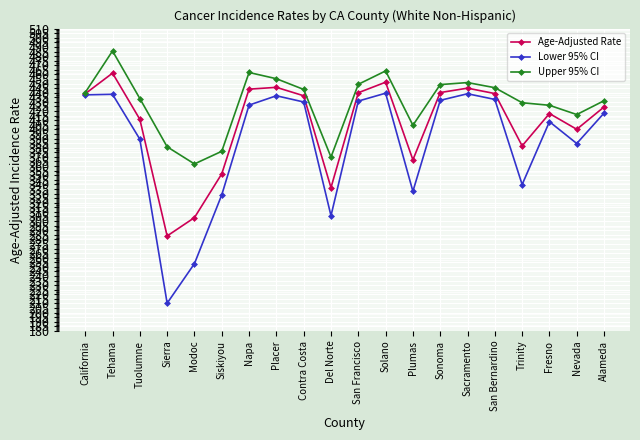

Which category has the lowest value in the Upper 95% CI series?

Modoc